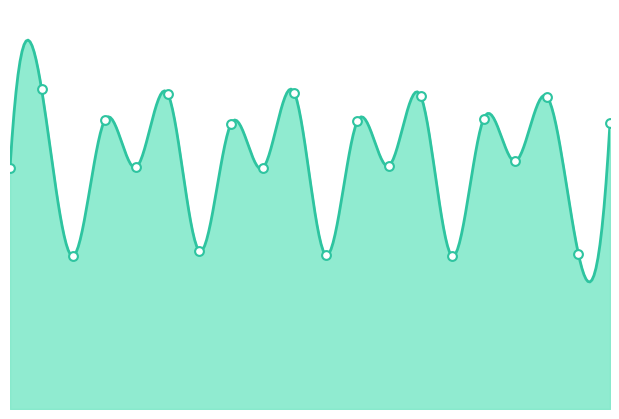

What is the ratio of the value at 2 to the value at 19?

2.1